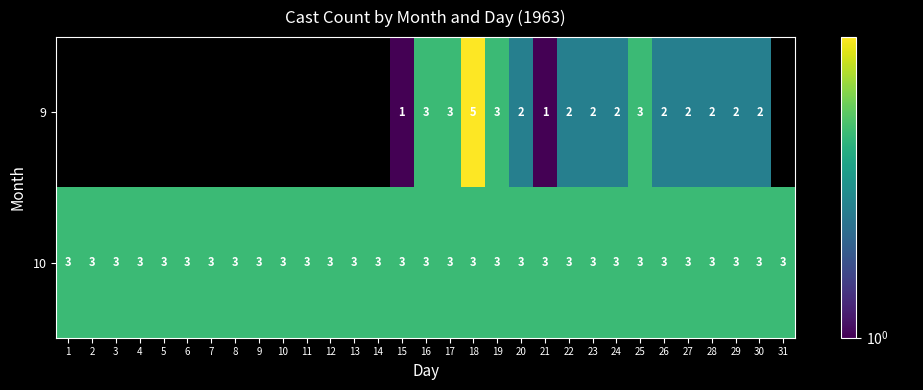

What is the greatest value displayed?

5.0